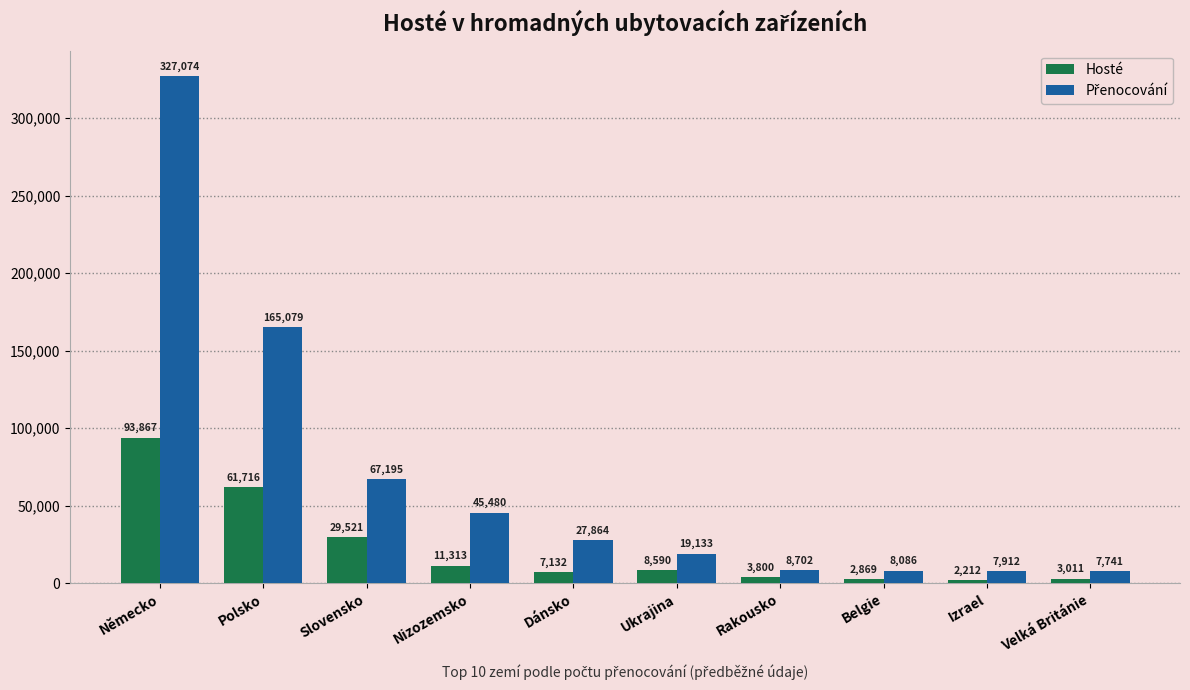

List the labels in order of Hosté value, smallest first.

Izrael, Belgie, Velká Británie, Rakousko, Dánsko, Ukrajina, Nizozemsko, Slovensko, Polsko, Německo